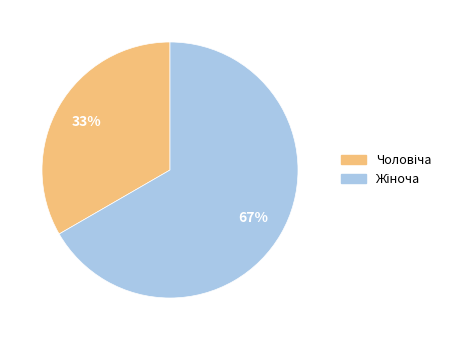

To the nearest percent, what is the average slice percentage?

50%